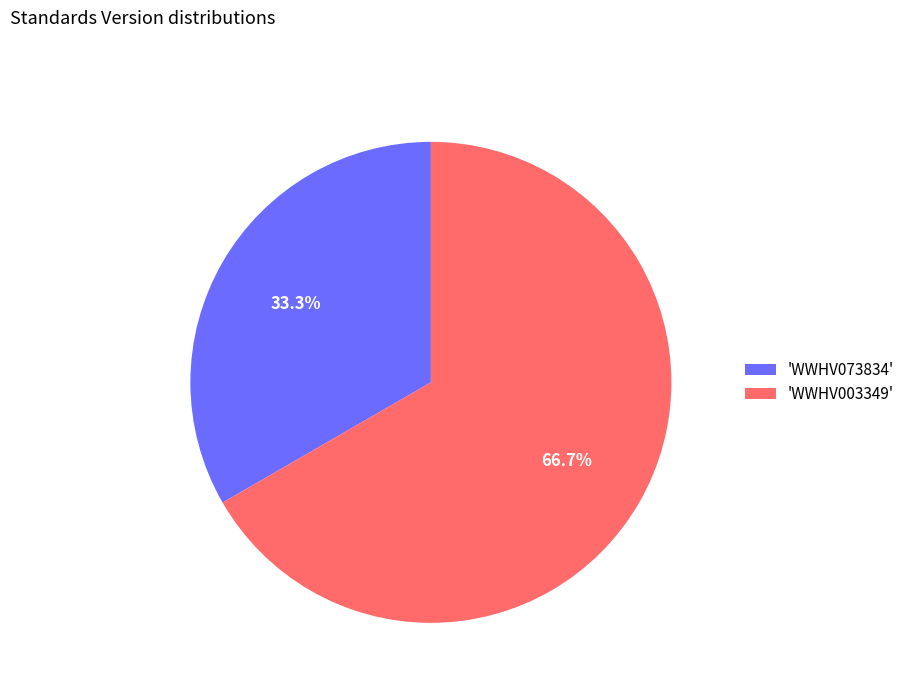

Rank the categories by value from lowest to highest.

'WWHV073834', 'WWHV003349'